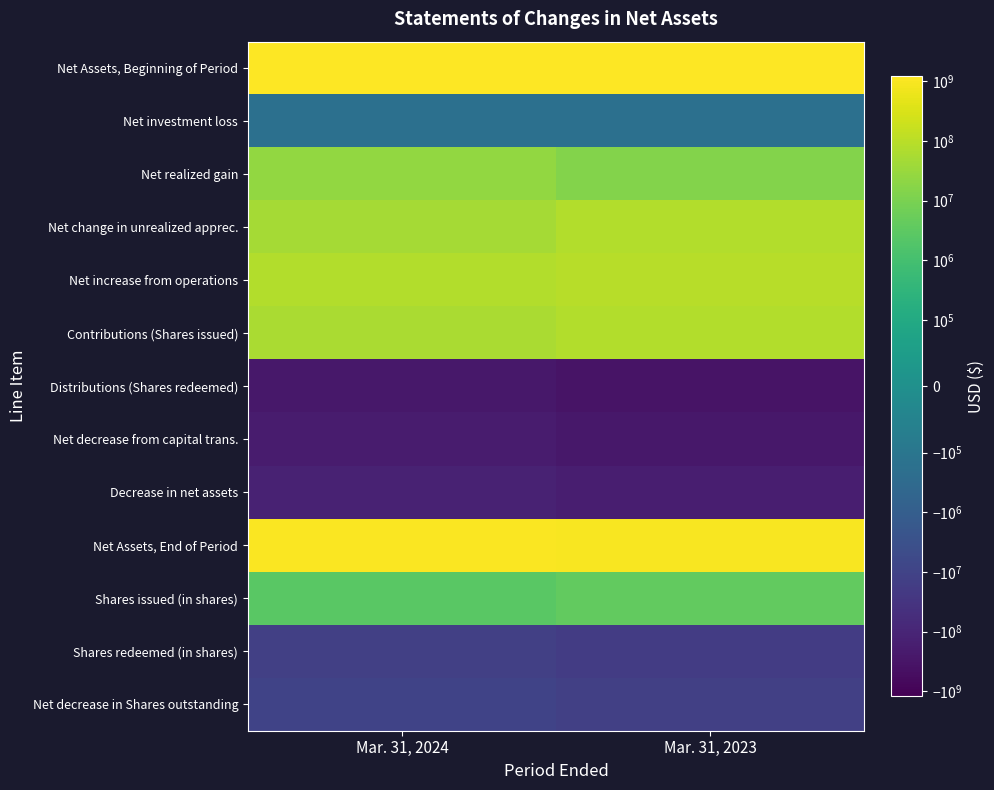

At how many categories does at least one series exceed 367344027?

2